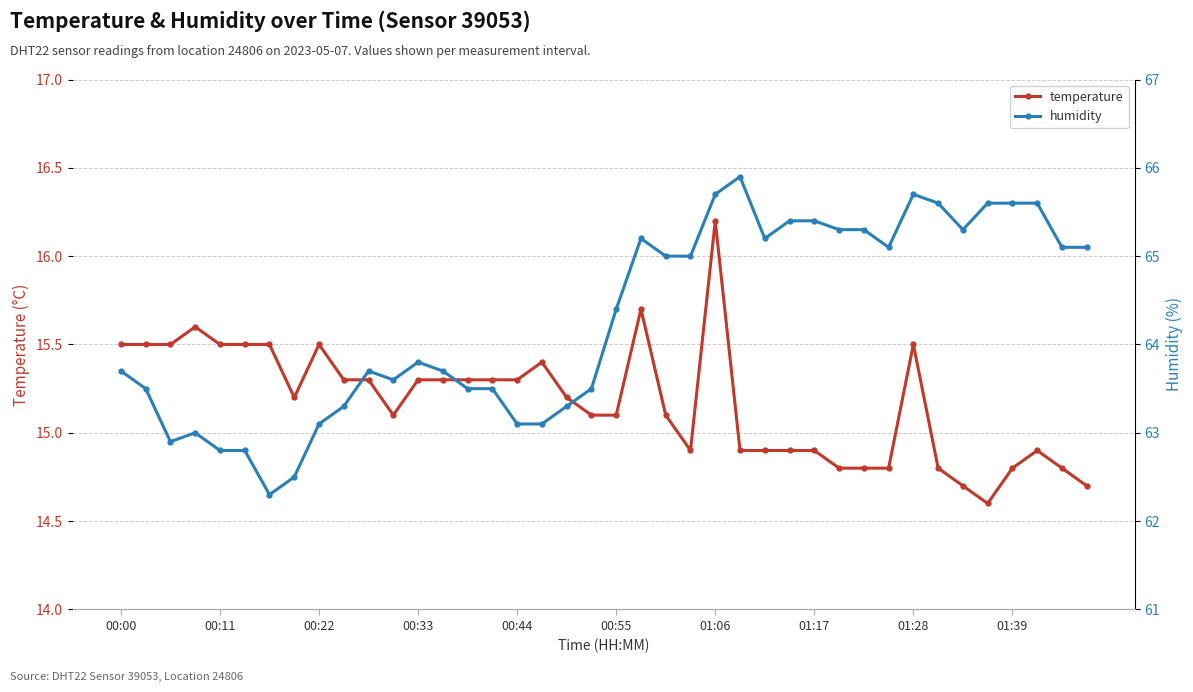

At which label does temperature first exceed 15?

00:00